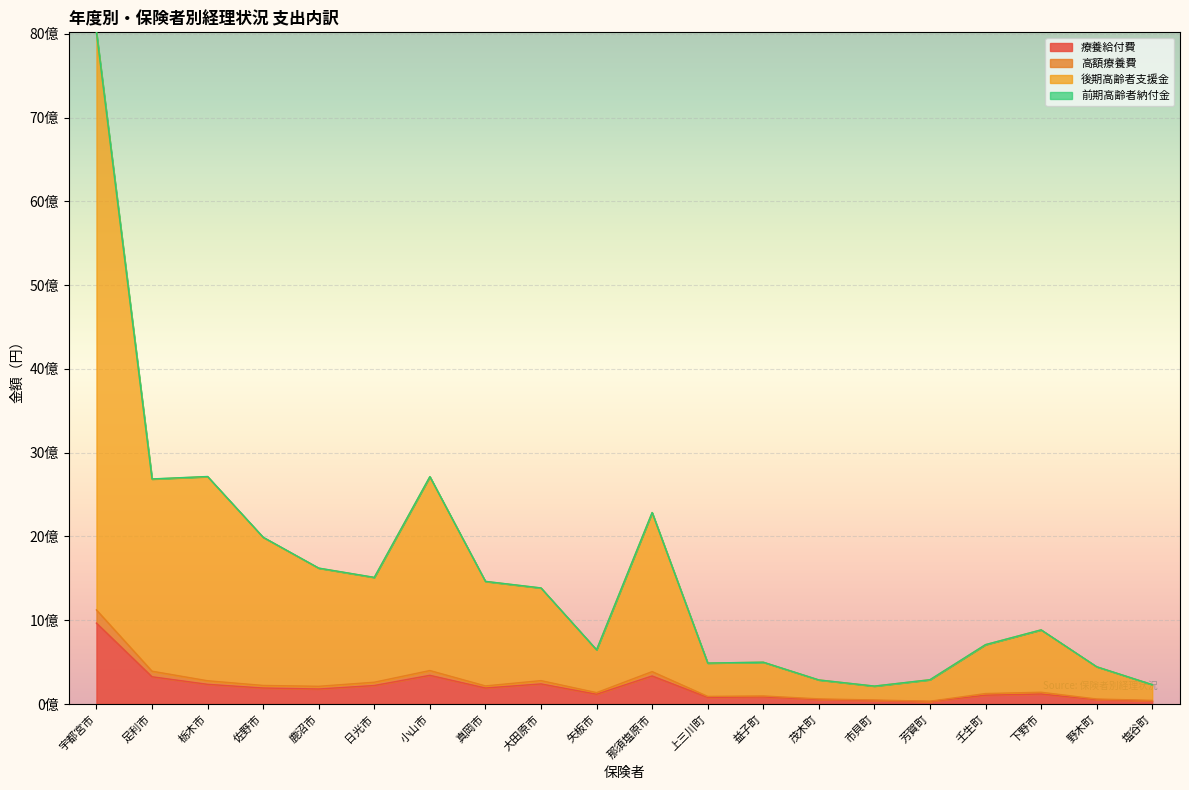

At which category does 前期高齢者納付金 reach its first local valley?

足利市